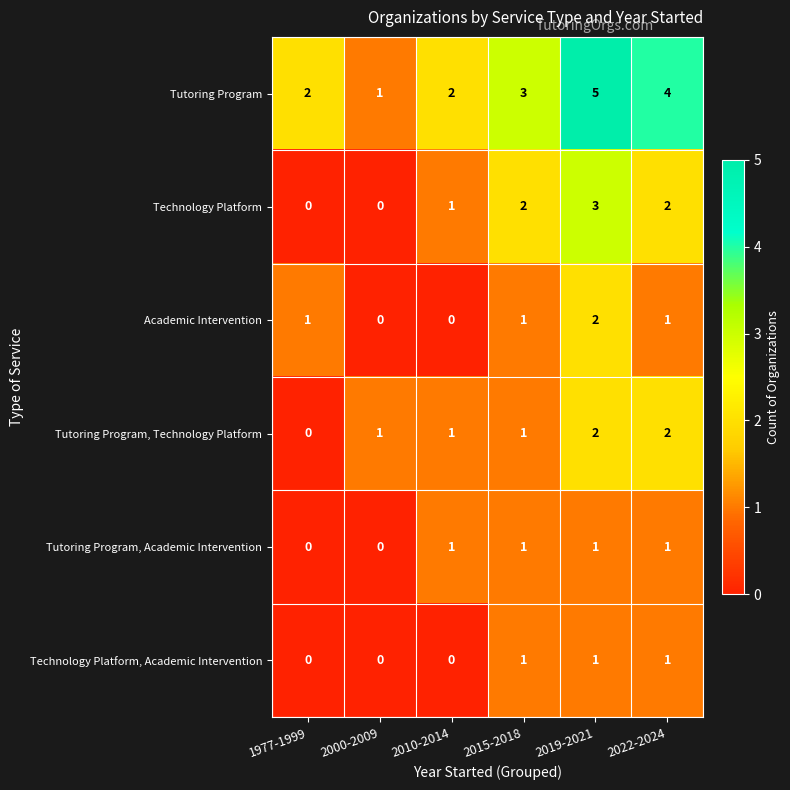

What is the sum of all Tutoring Program, Academic Intervention values?

4